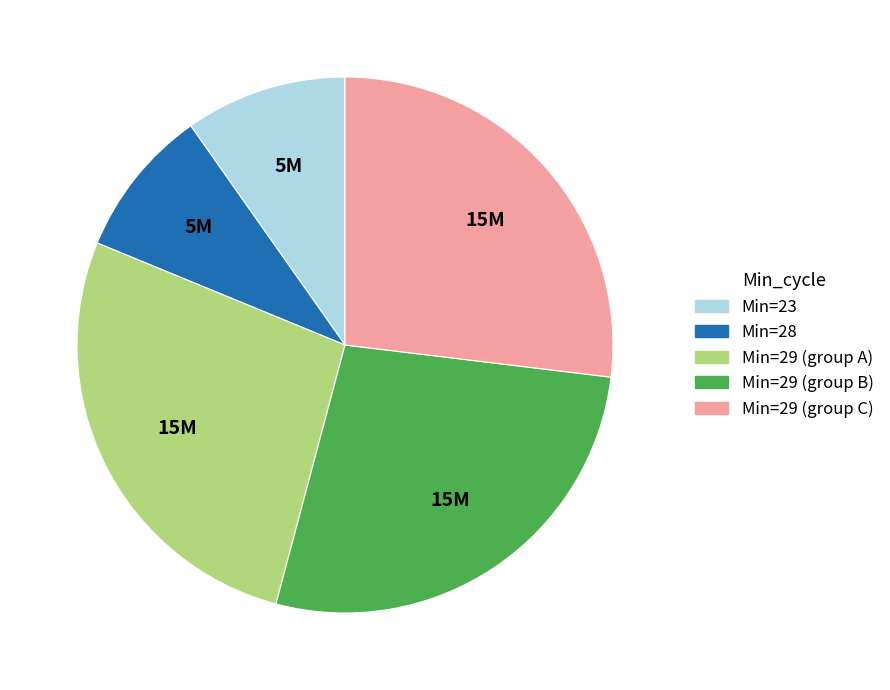

Approximately how many times larger is the value at Min=29 (group A) compared to Min=29 (group B)?

1.0